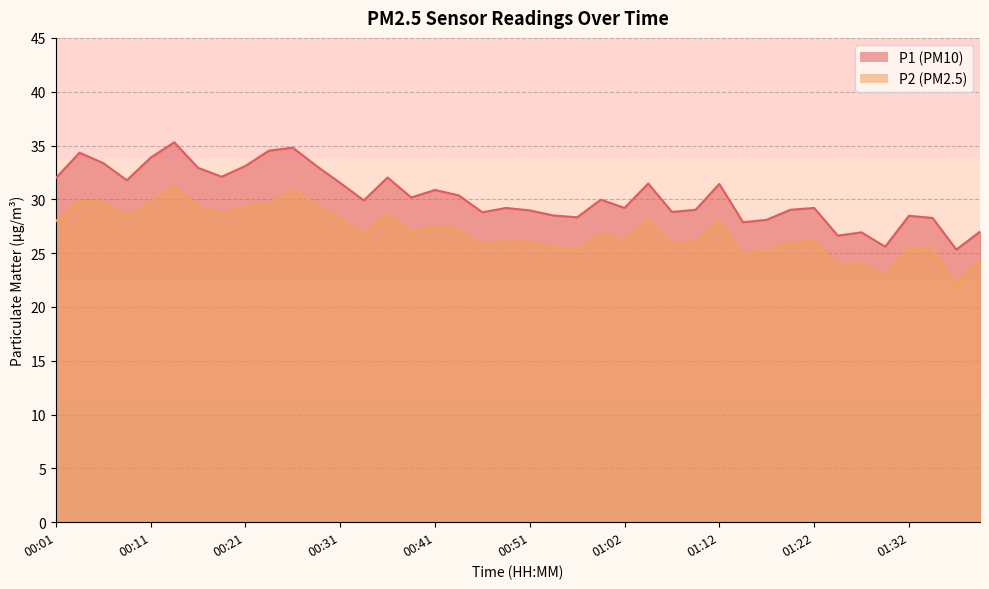

How many values in the P2 series are below 26?

14